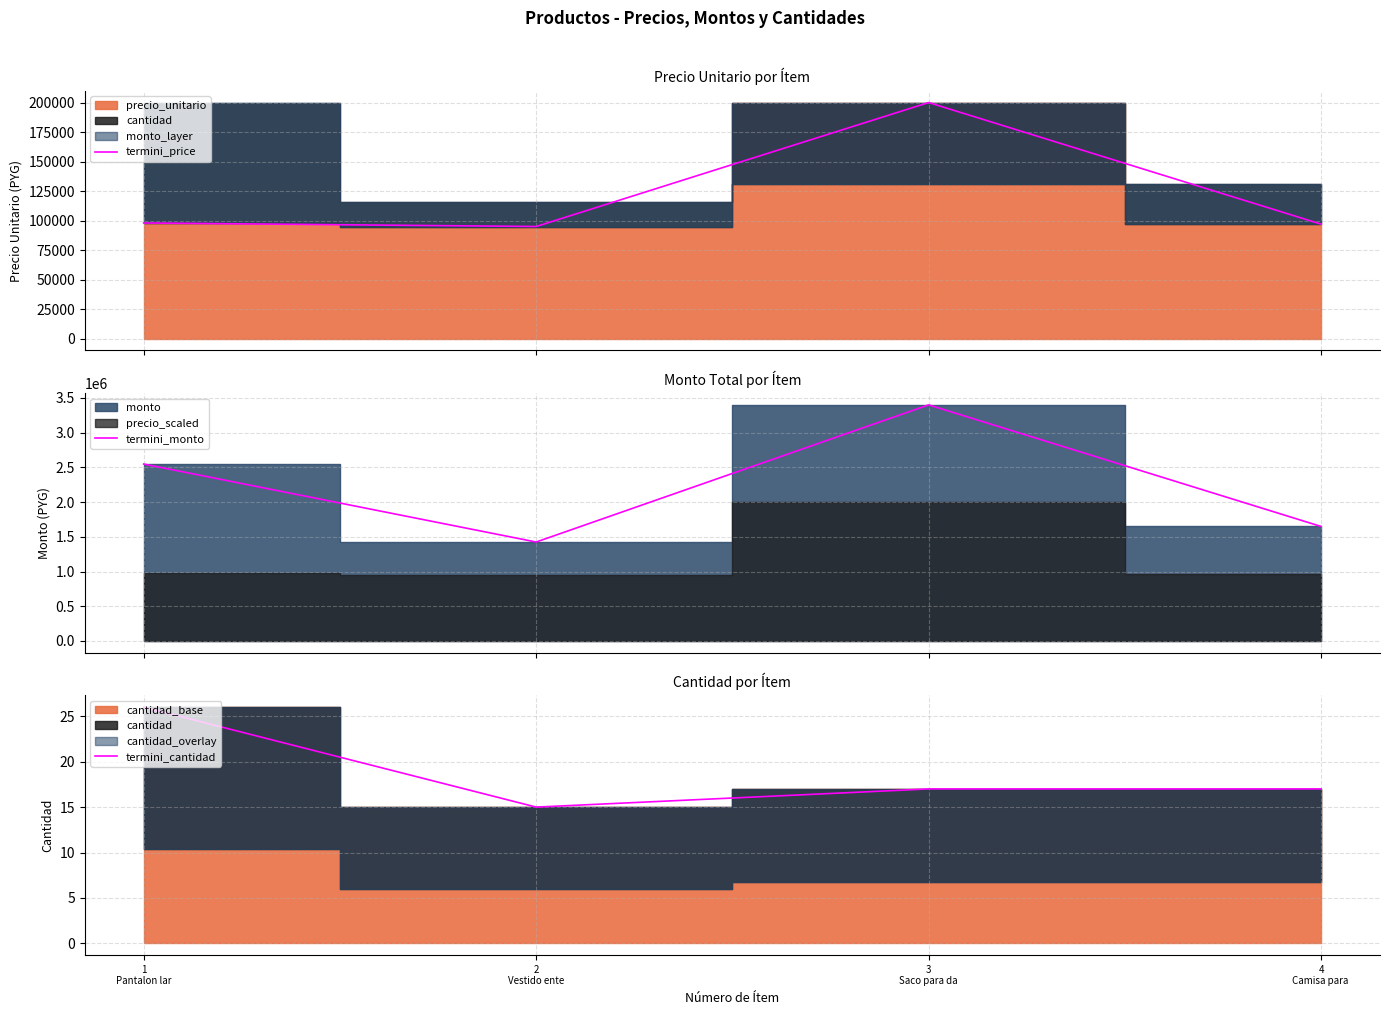

The termini_monto series shows 2548000 at 1
Pantalon lar. True or false?

True